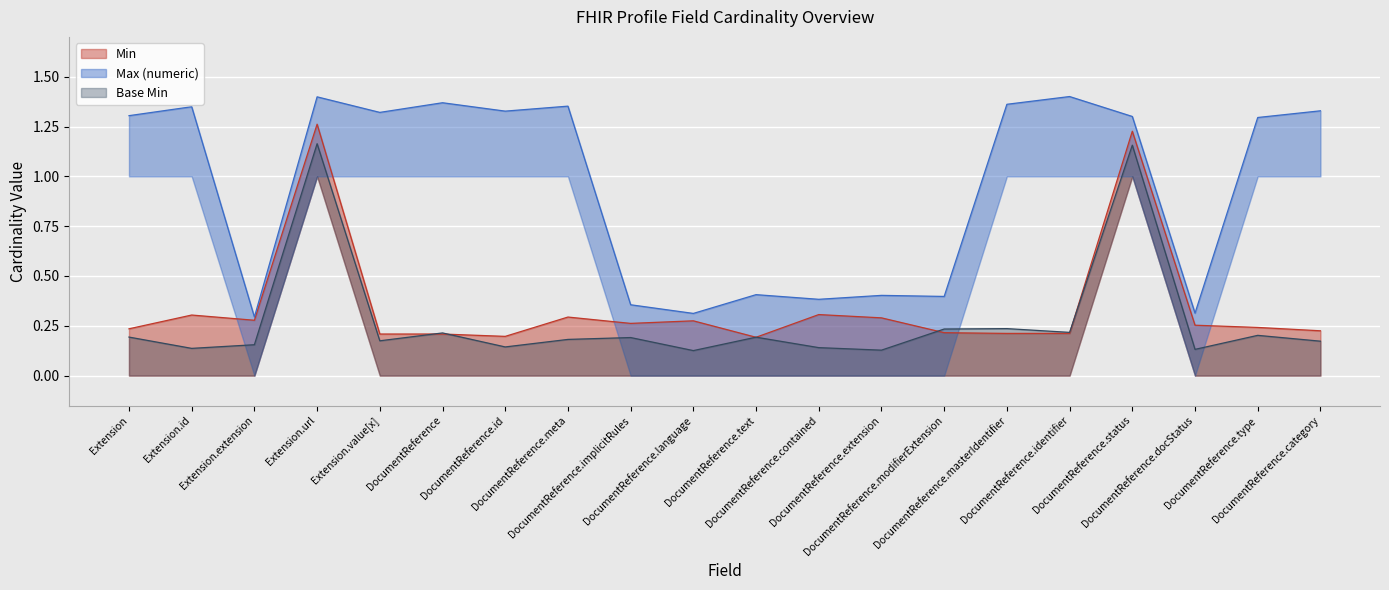

What is the label of the 9th point from the right?

DocumentReference.contained